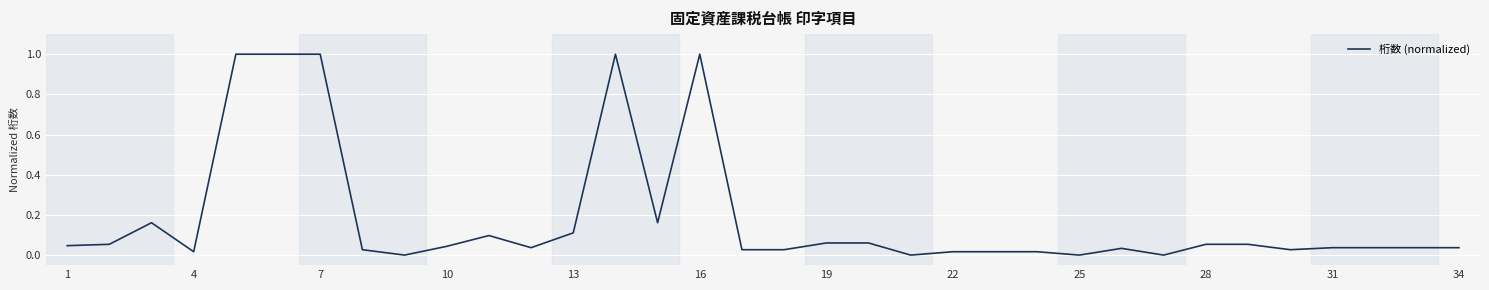

What is the greatest value displayed?

1.0